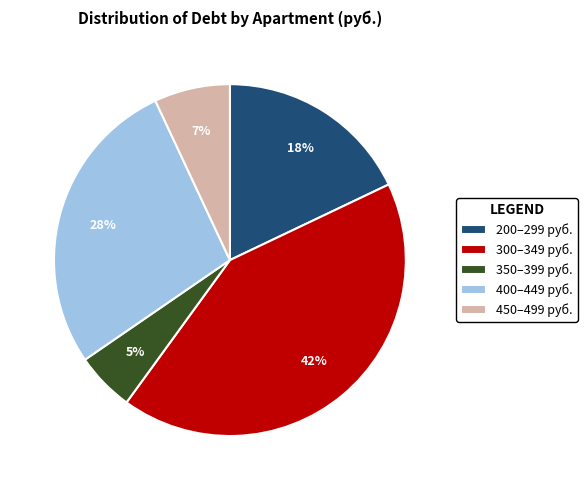

How many segments does this pie chart have?

5